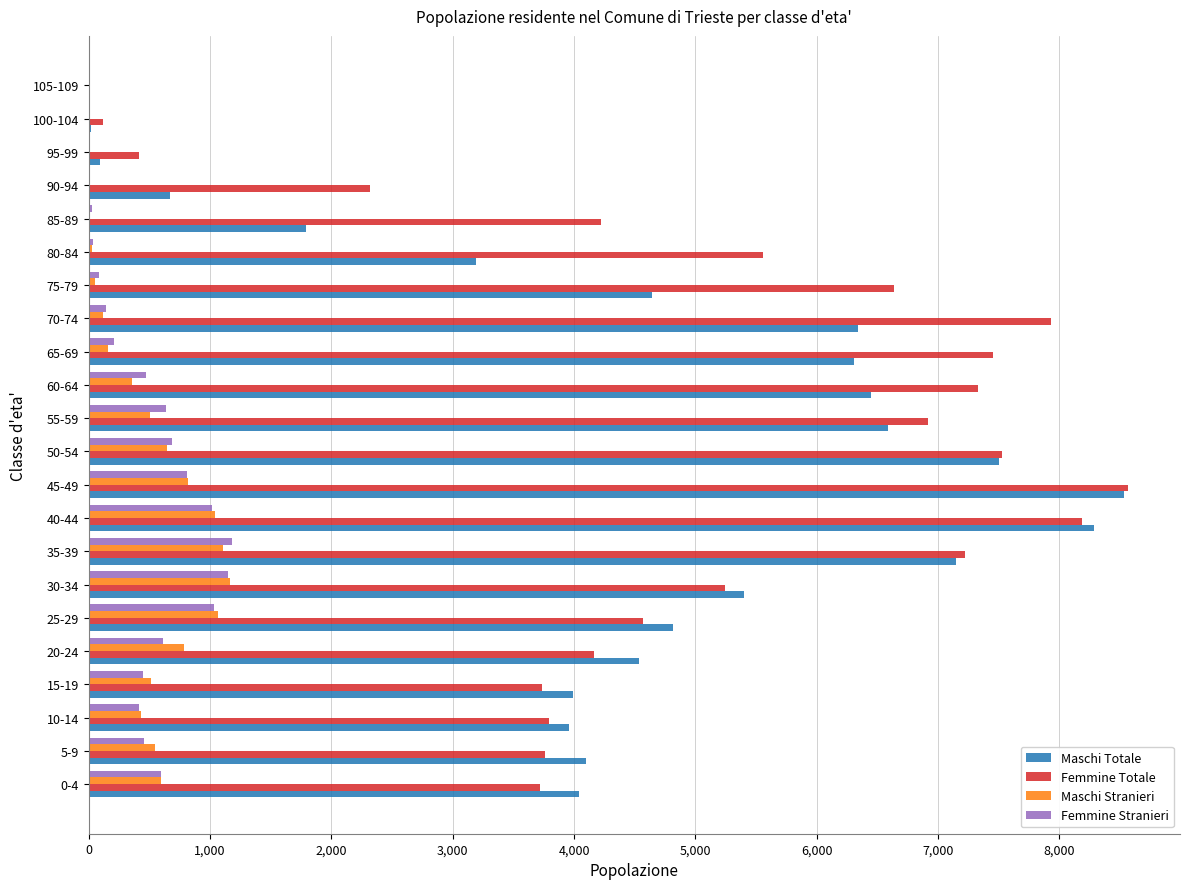

Between 10-14 and 50-54, which series saw the biggest shift?

Femmine Totale